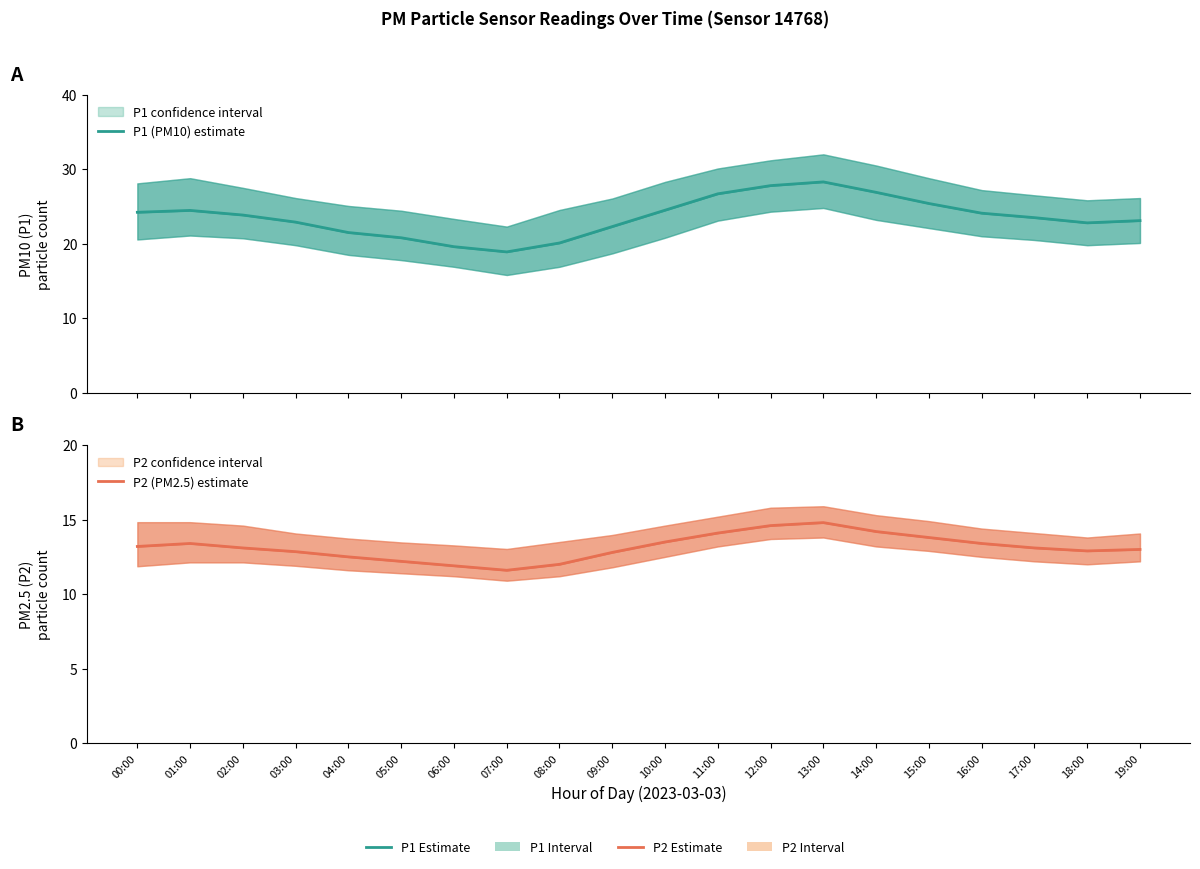

Is it true that P1 (PM10) estimate equals 14.5 at 14:00?

False